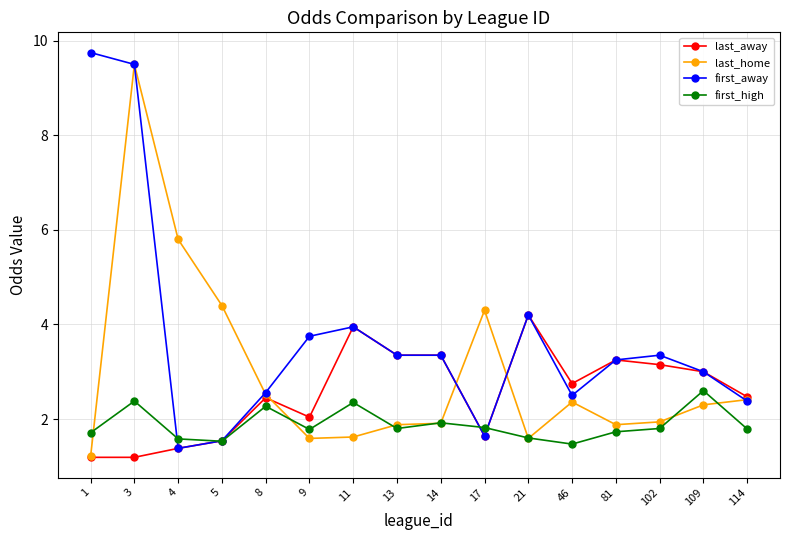

Rank the series by their average value, from lowest to highest.

first_high, last_away, last_home, first_away